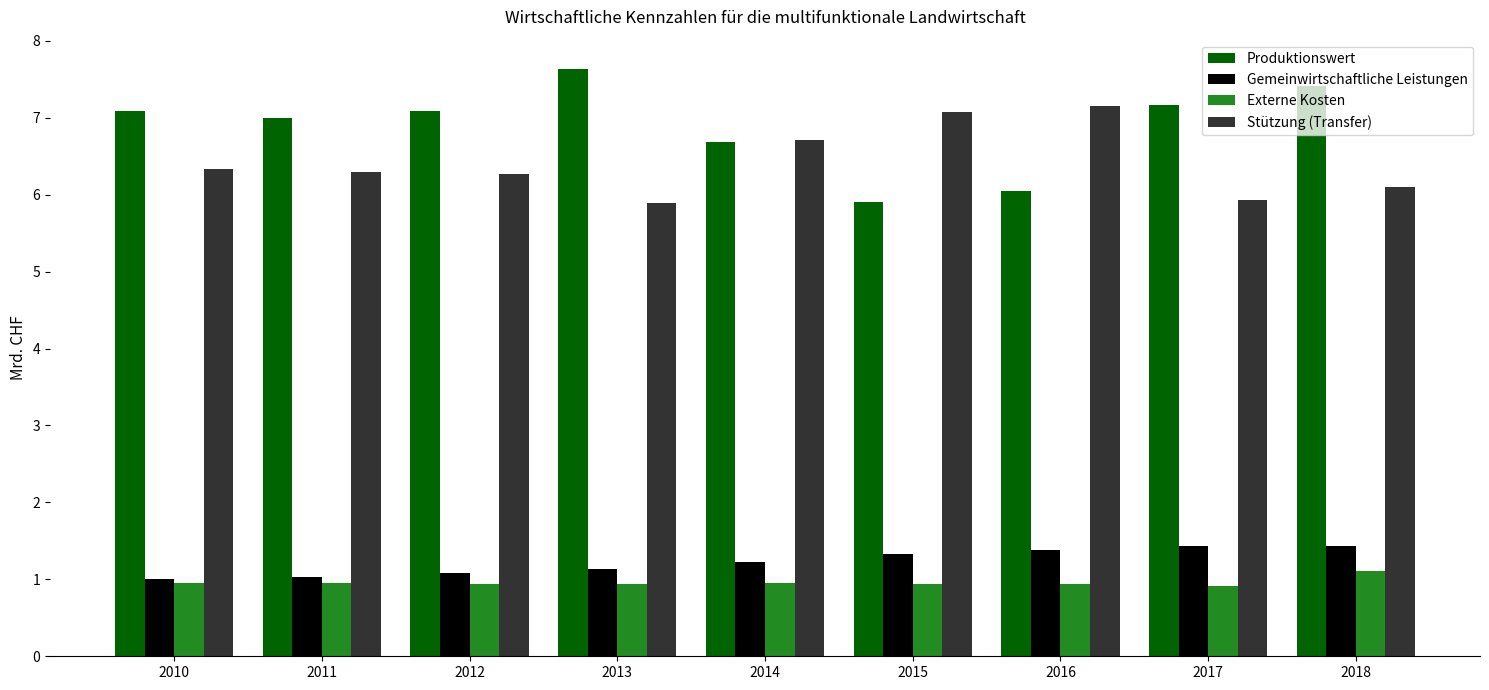

What is the lowest value of the Produktionswert series?

5.9